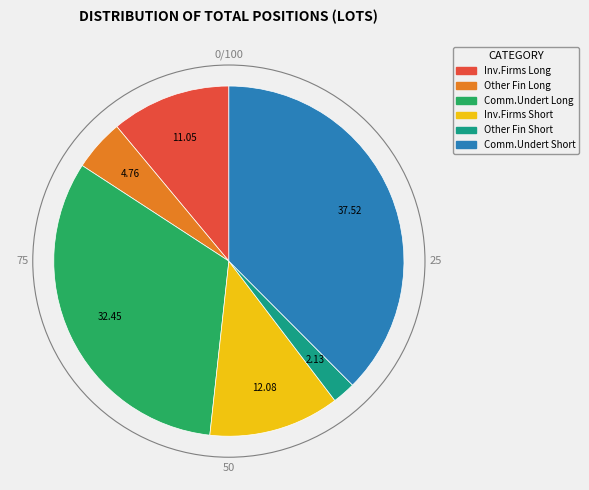

Is there any slice that represents more than half of the pie?

No